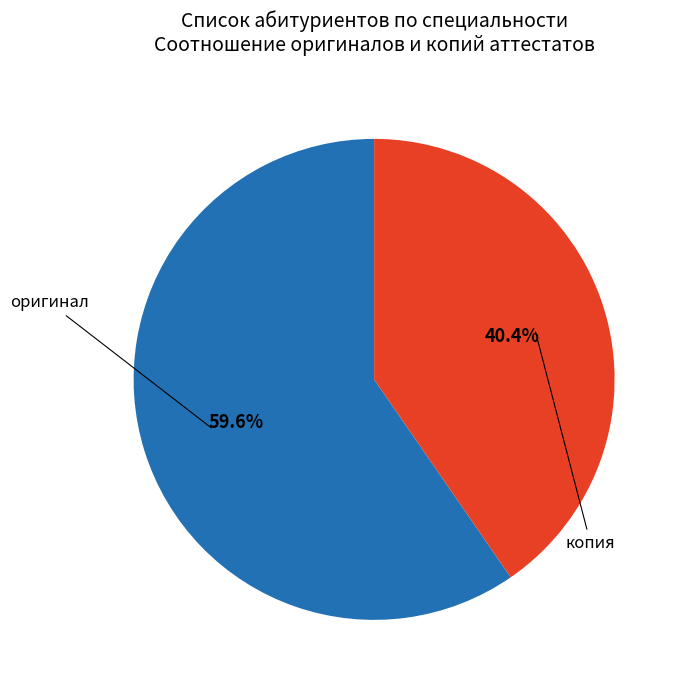

Is there any slice that represents more than half of the pie?

Yes